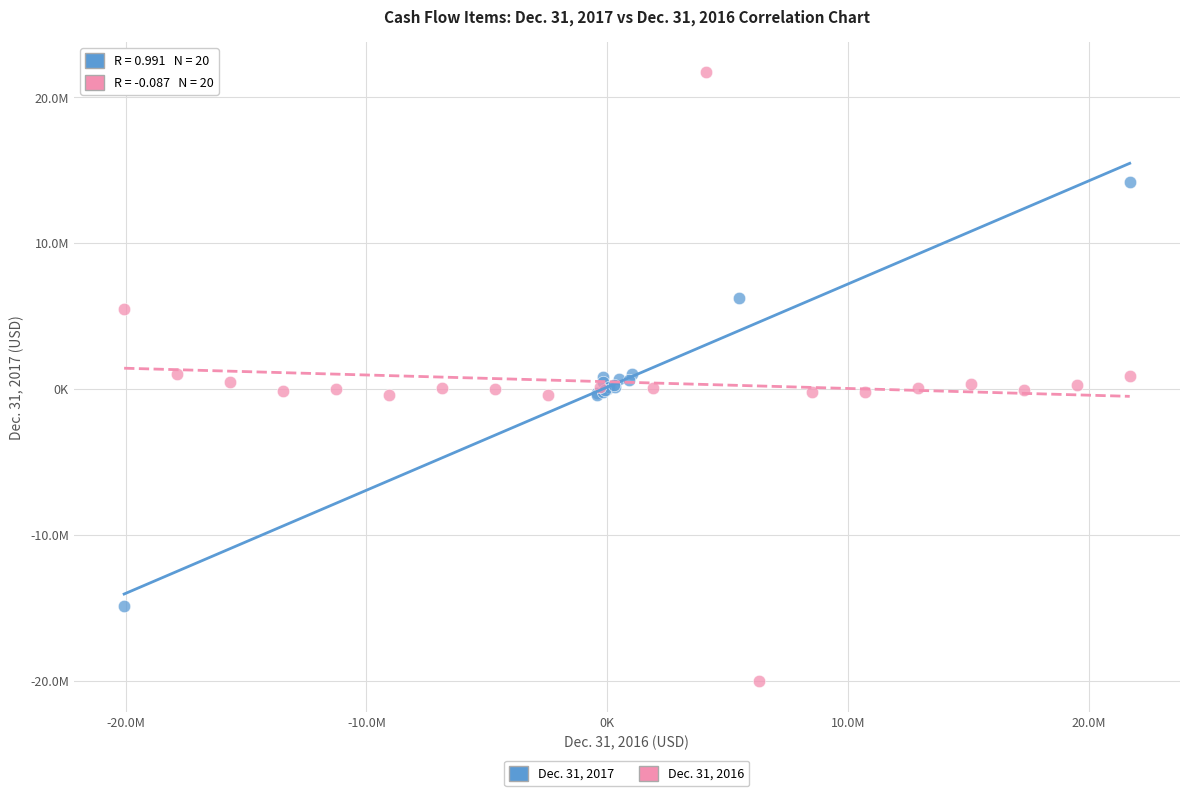

Which series has the largest Y range (max minus min)?

Dec. 31, 2016